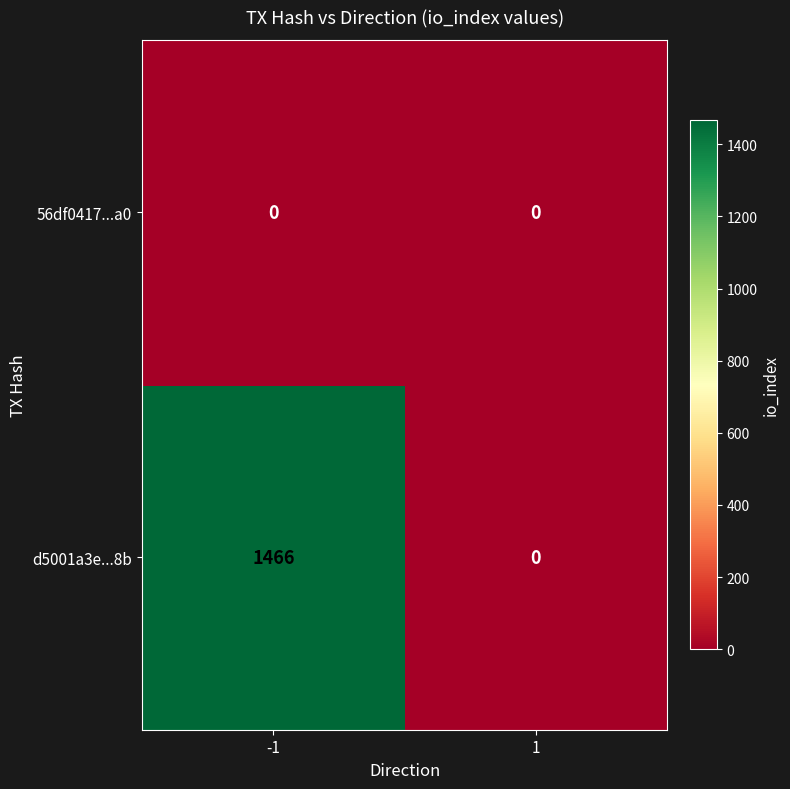

Is it true that d5001a3e...8b equals 825 at -1?

False